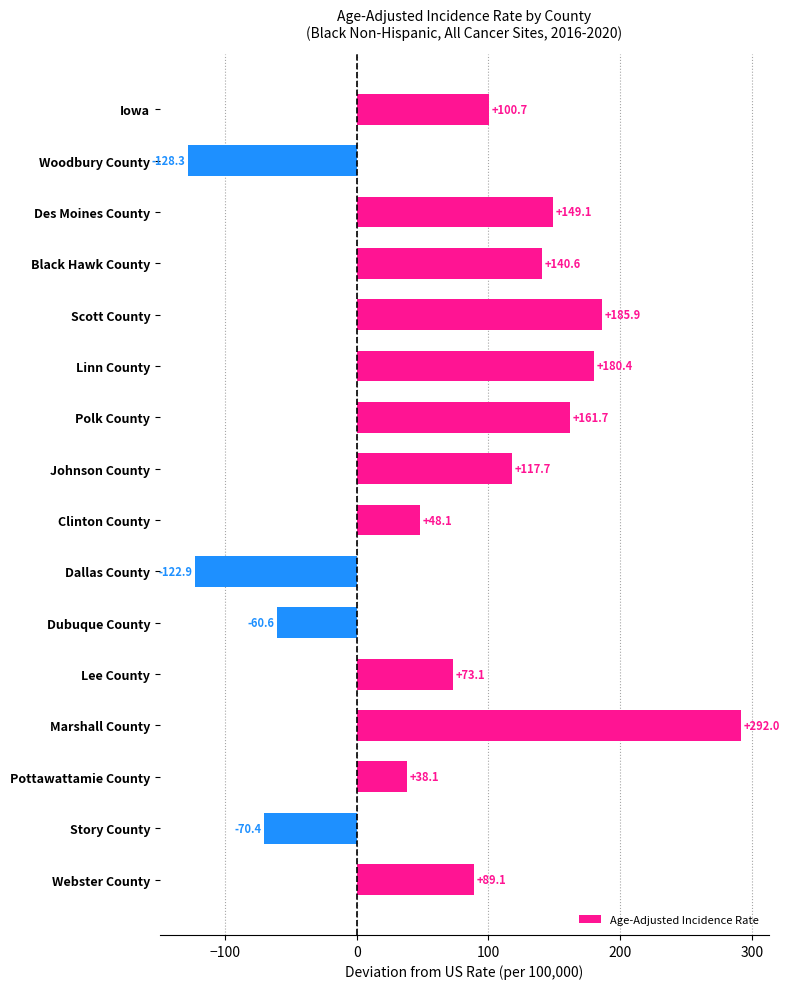

What is the maximum value shown in the chart?

292.0